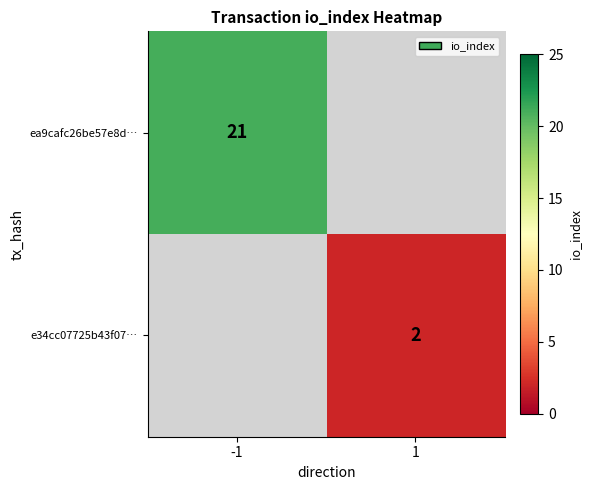

How many data points does each series have?

2